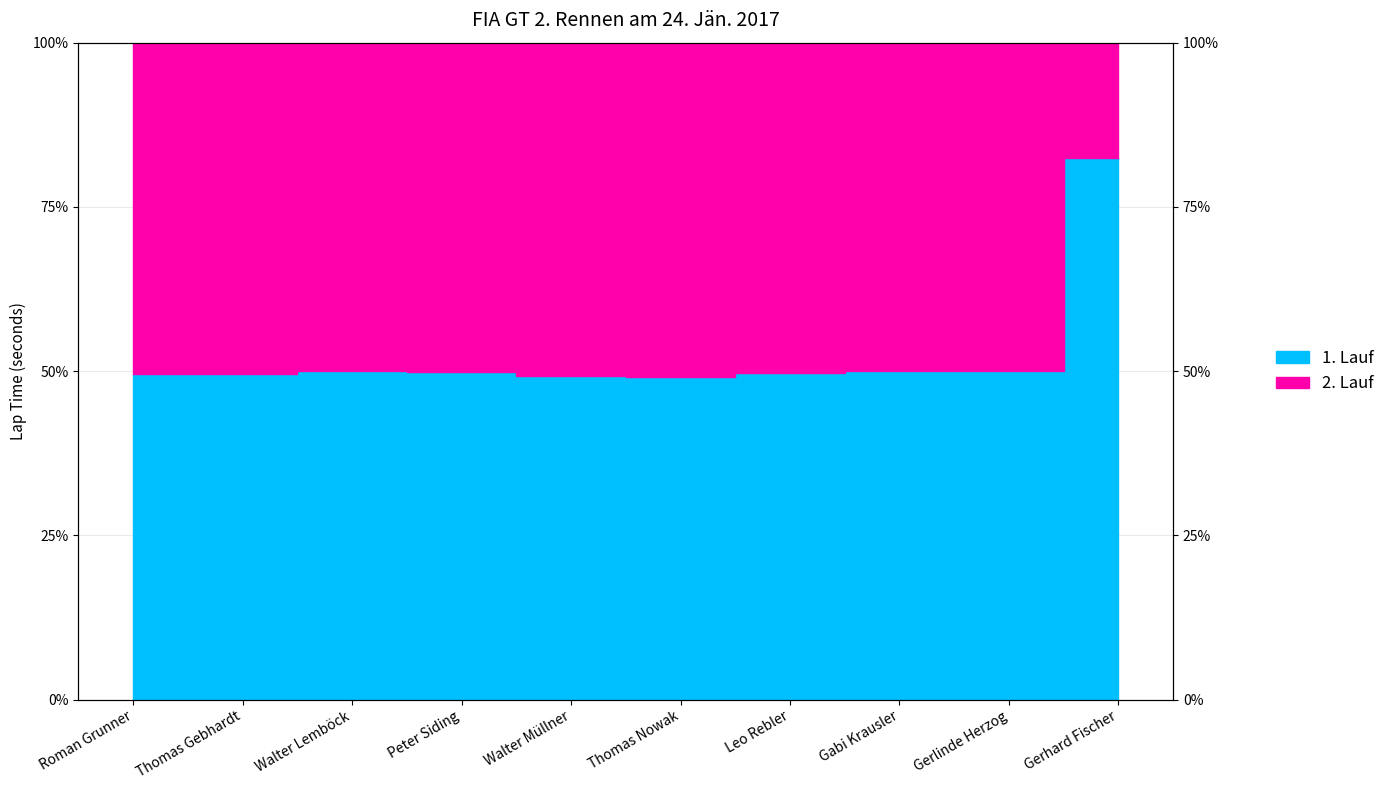

List the labels in order of value, smallest first.

Thomas Nowak, Walter Müllner, Roman Grunner, Thomas Gebhardt, Leo Rebler, Peter Siding, Walter Lemböck, Gabi Krausler, Gerlinde Herzog, Gerhard Fischer